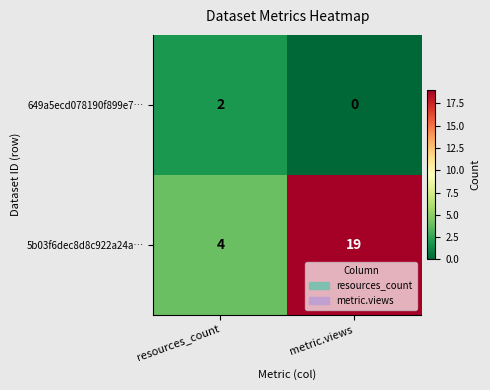

Between resources_count and metric.views, which series saw the biggest shift?

5b03f6dec8d8c922a24a…